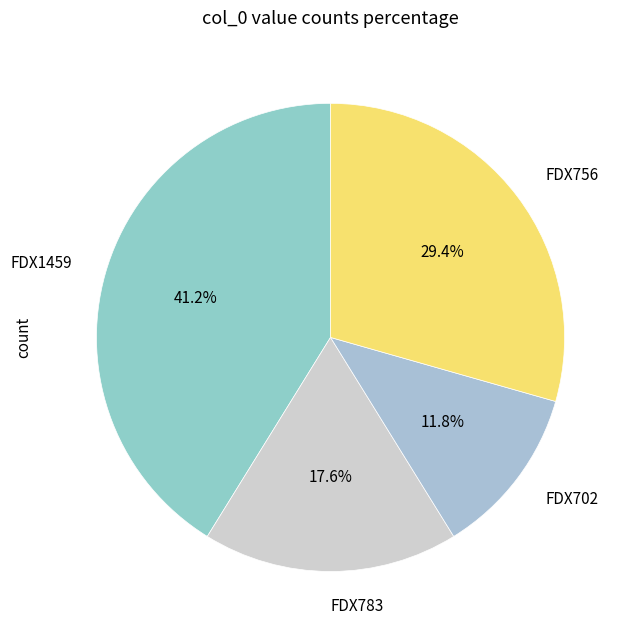

Is it true that FDX756 is 29% of the pie?

True